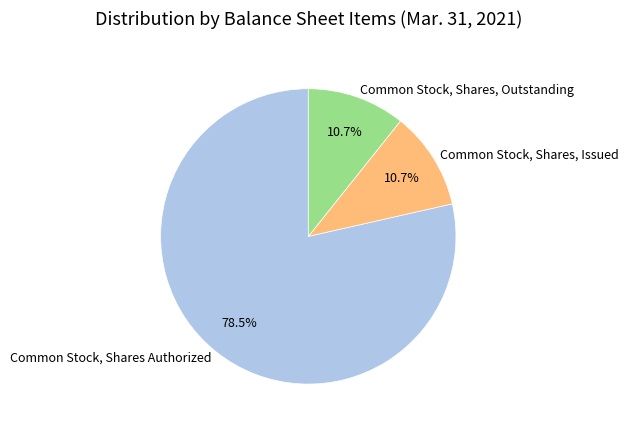

To the nearest percent, what is the combined percentage of Common Stock, Shares, Outstanding and Common Stock, Shares, Issued?

21%